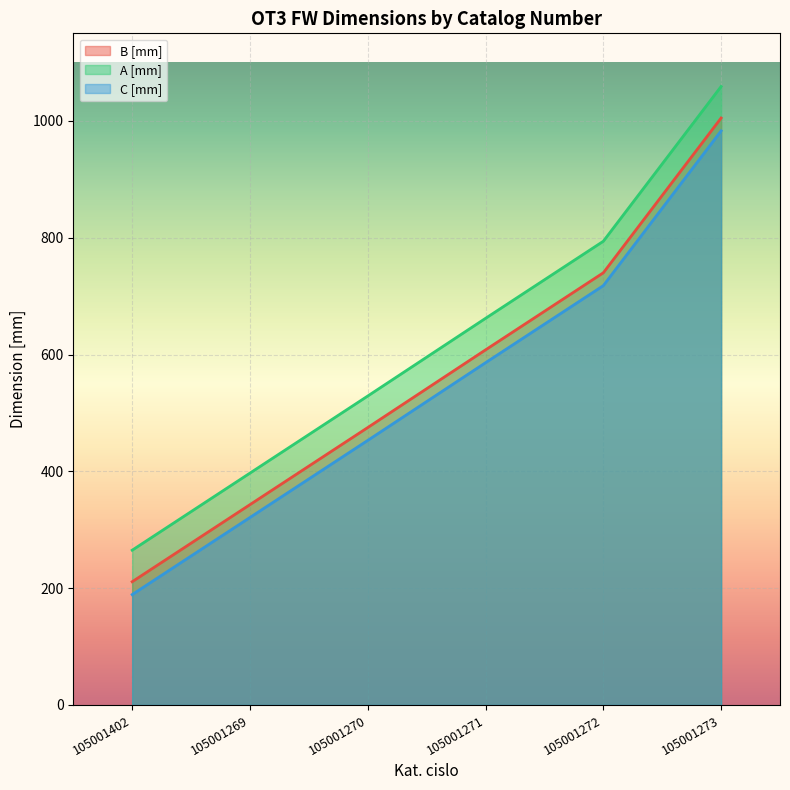

What is the total value across all series at 105001272?

2252